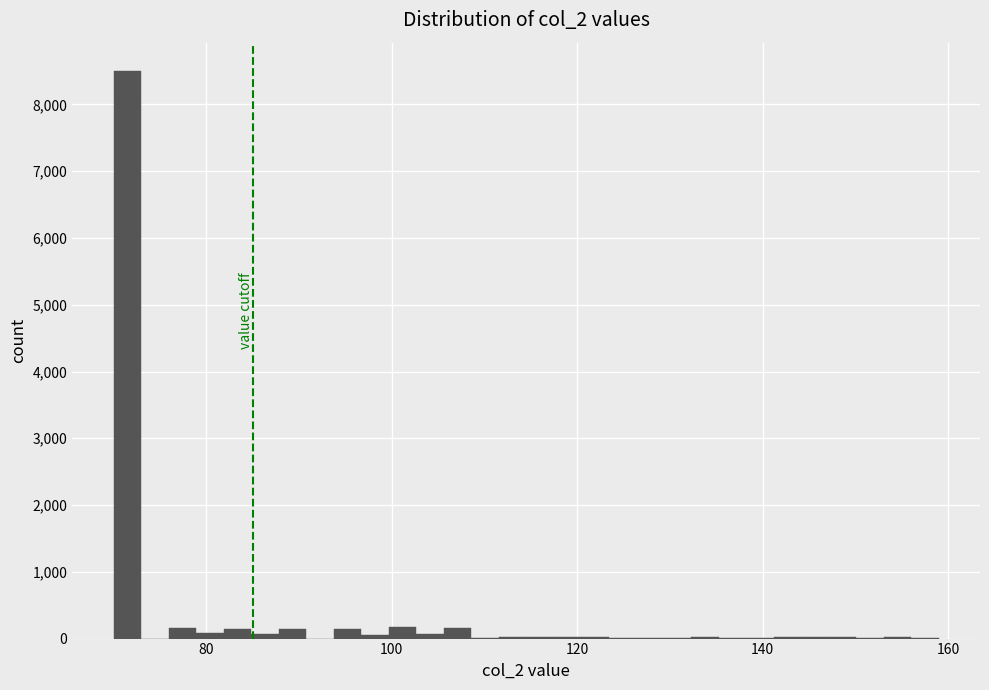

Around what value on the x-axis is the tallest bar? Give the approximate position of its centre, as read against the axis.

72